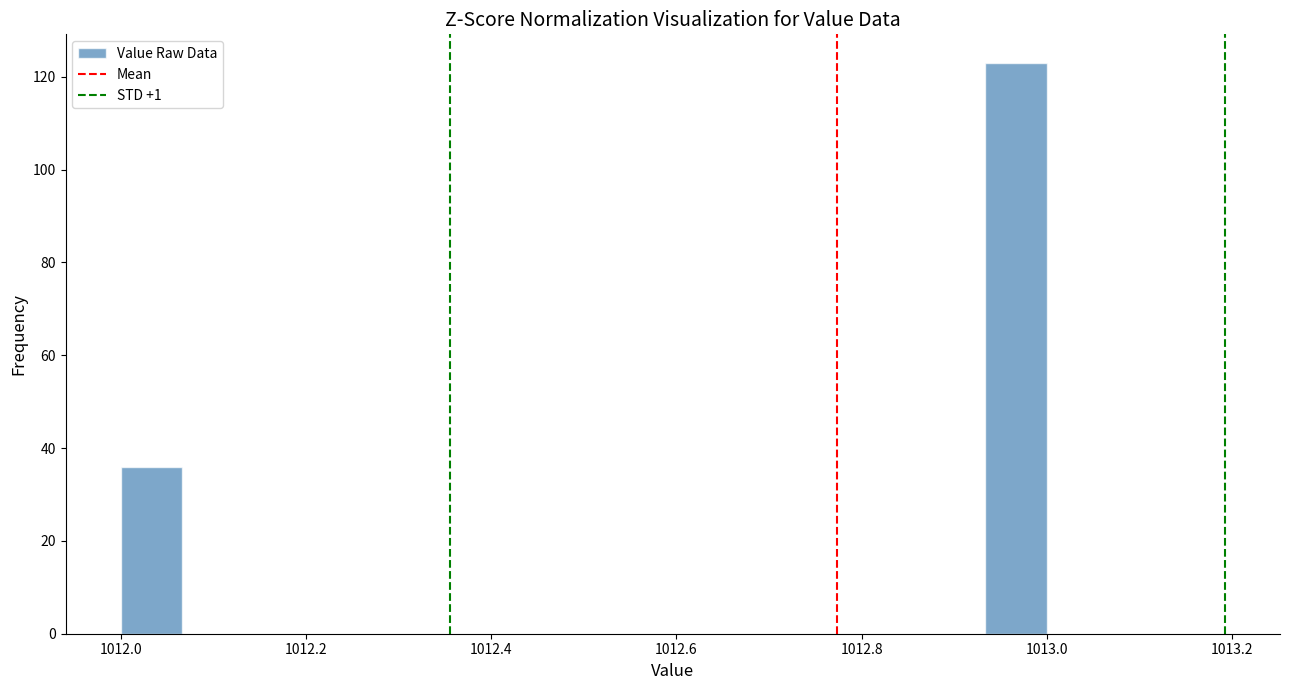

Read against the x-axis, roughly where is the centre of the tallest bar?

1012.96